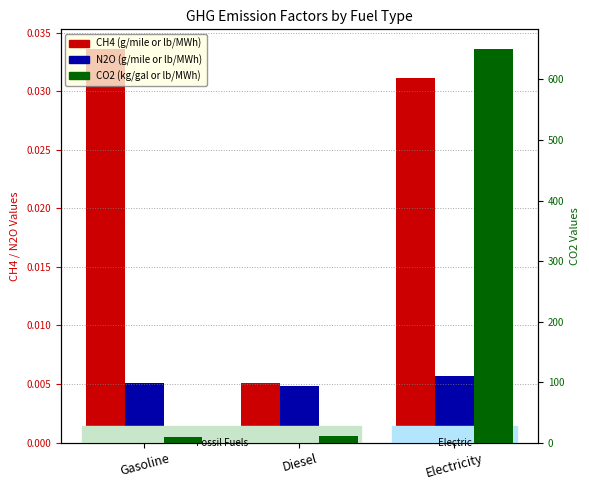

Count the number of categories in the chart.

3